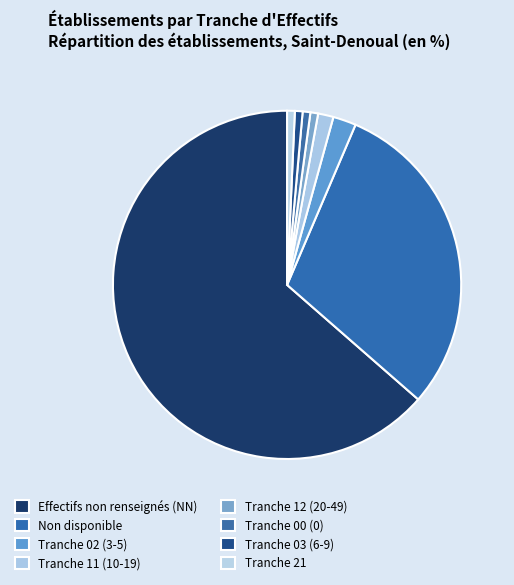

How many slices are in this pie chart?

8